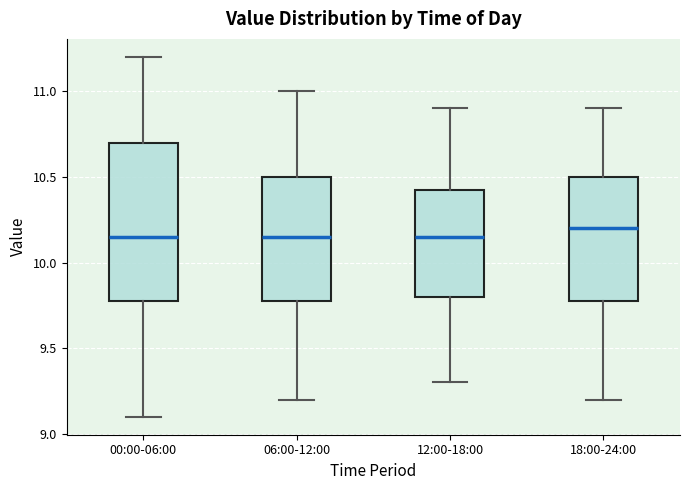

Comparing the boxes themselves (not the whiskers), which one is the tallest?

00:00-06:00